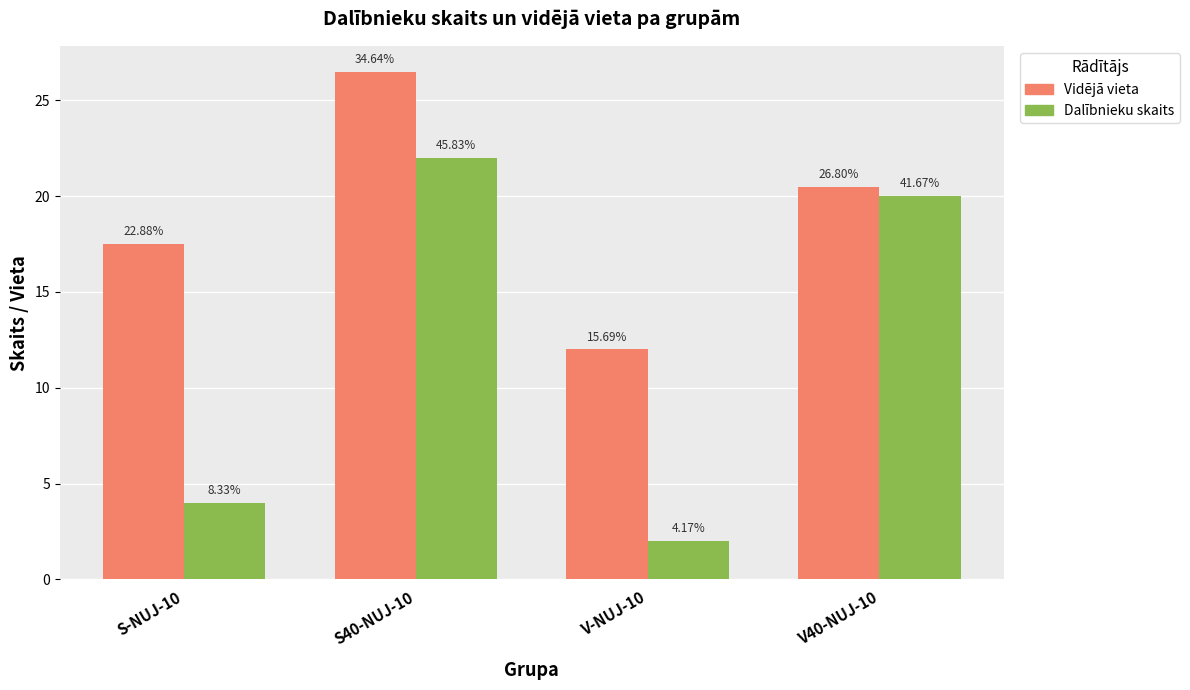

Is it true that Dalībnieku skaits equals 4.0 at S-NUJ-10?

True